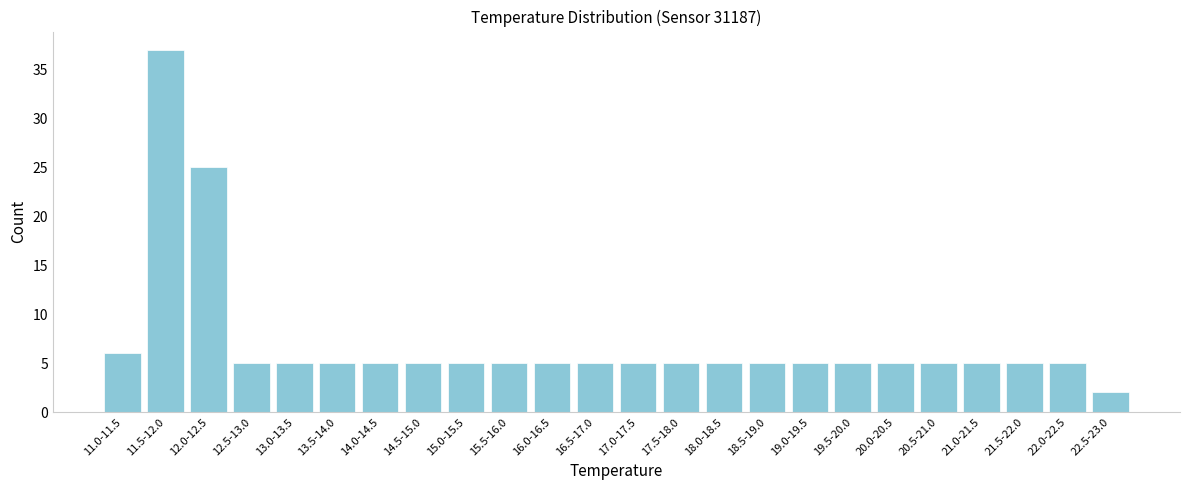

Reading left to right, list all the values displayed in this chart.

11.0-11.5=6	11.5-12.0=37	12.0-12.5=25	12.5-13.0=5	13.0-13.5=5	13.5-14.0=5	14.0-14.5=5	14.5-15.0=5	15.0-15.5=5	15.5-16.0=5	16.0-16.5=5	16.5-17.0=5	17.0-17.5=5	17.5-18.0=5	18.0-18.5=5	18.5-19.0=5	19.0-19.5=5	19.5-20.0=5	20.0-20.5=5	20.5-21.0=5	21.0-21.5=5	21.5-22.0=5	22.0-22.5=5	22.5-23.0=2